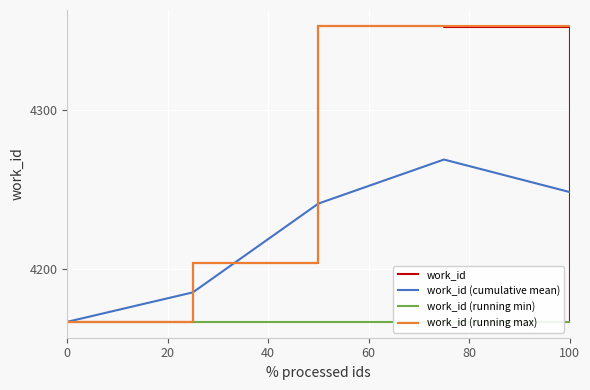

The work_id series shows 6910.6 at 100. True or false?

False